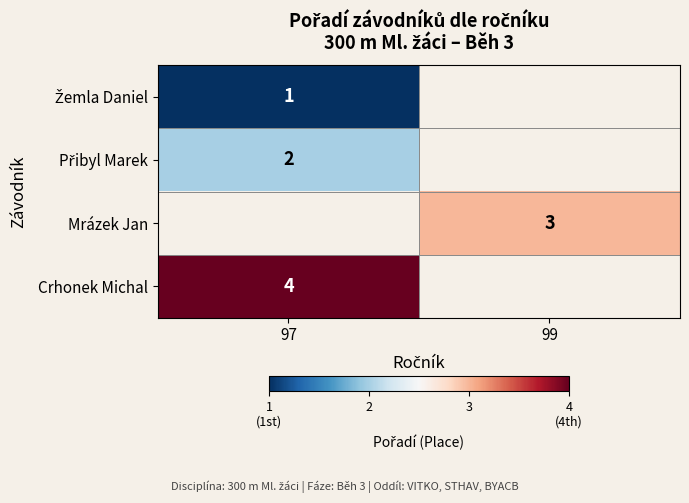

The value of Crhonek Michal at 97 is 4. True or false?

True